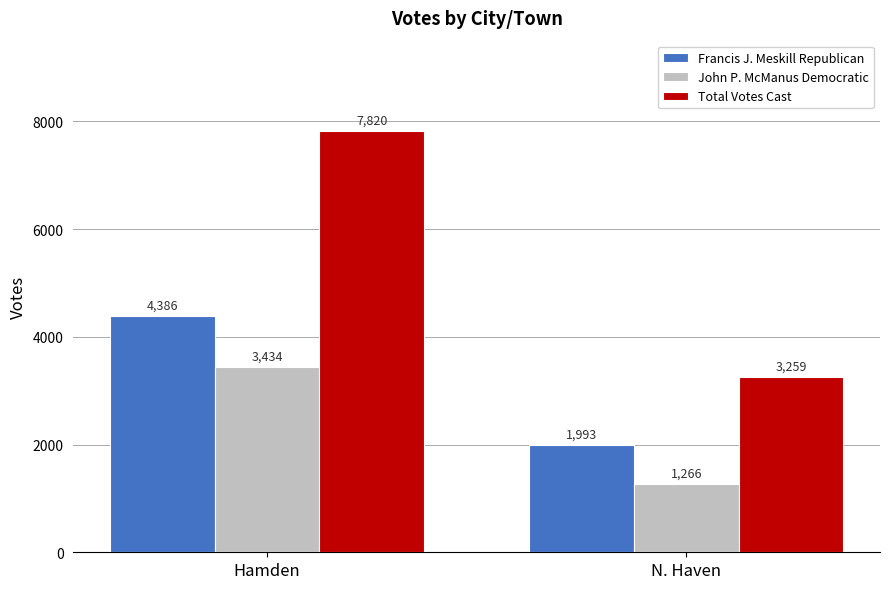

What is the minimum value shown in the chart?

1266